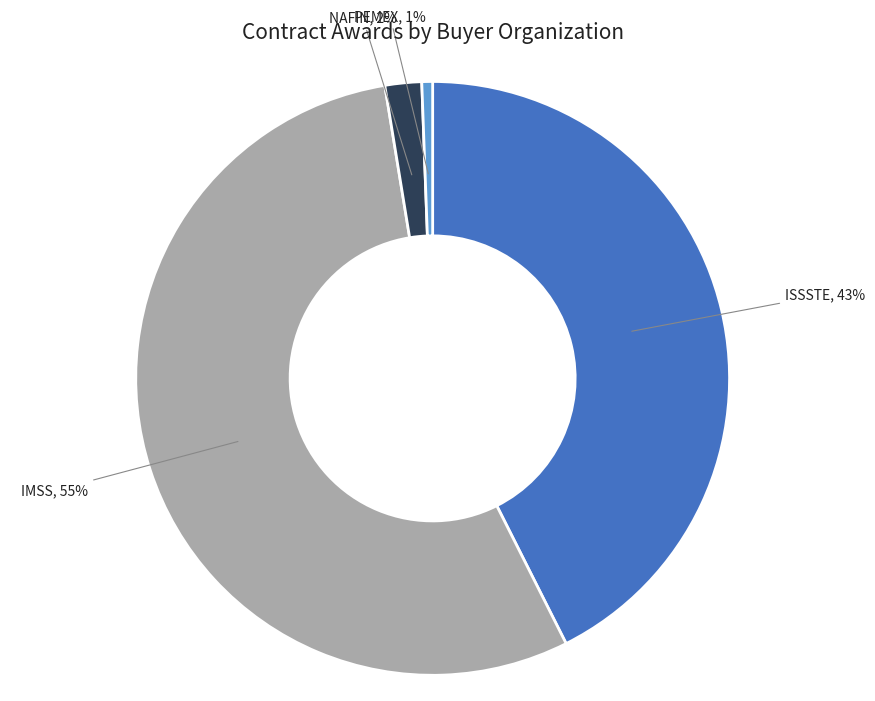

To the nearest percent, what is the average slice percentage?

25%